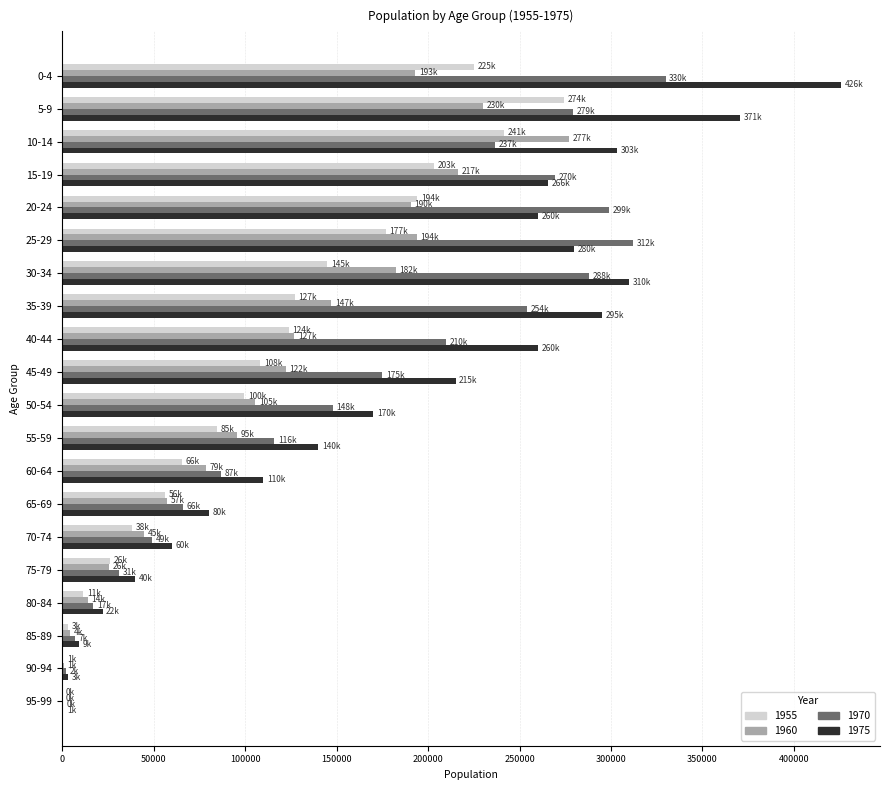

Is the value of 1960 at 55-59 greater than the value of 1970 at 40-44?

No